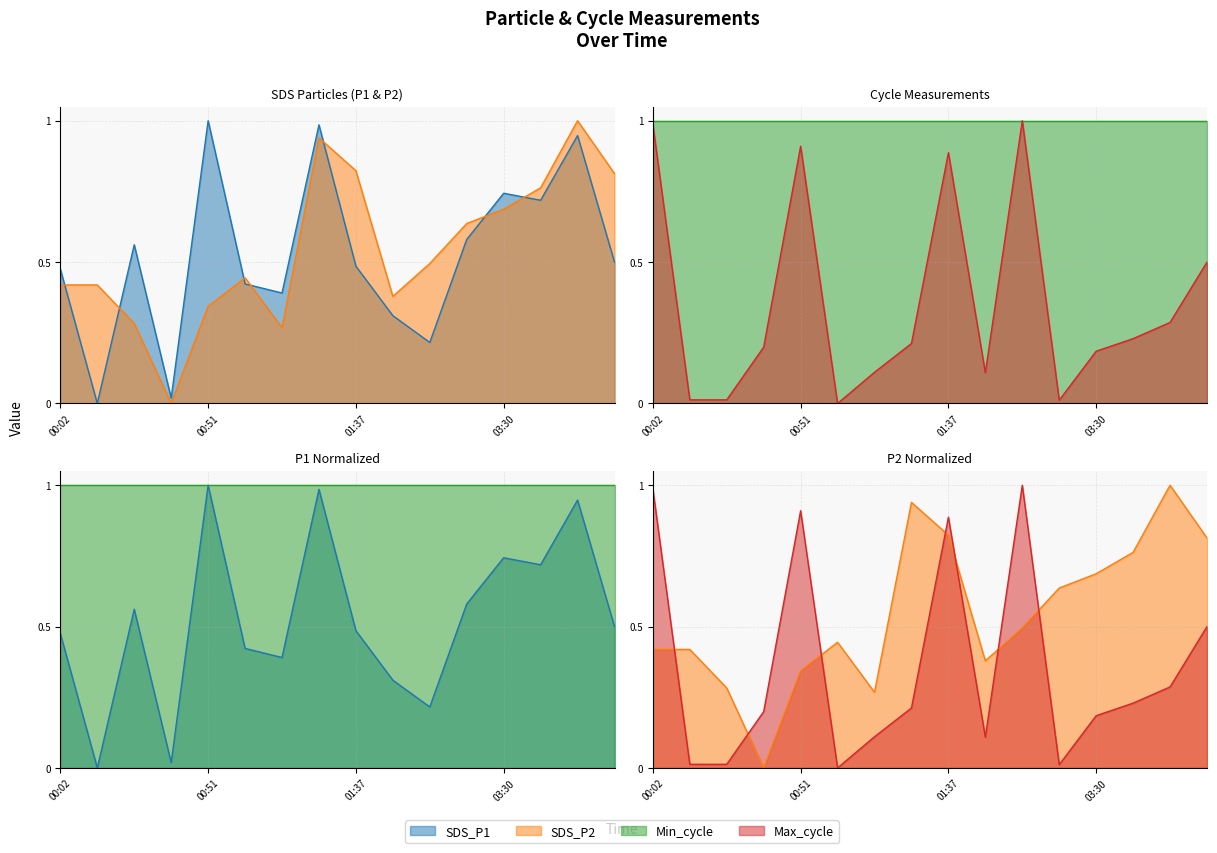

Between which two adjacent categories do Max_cycle and SDS_P1 first intersect?

00:14 and 00:26